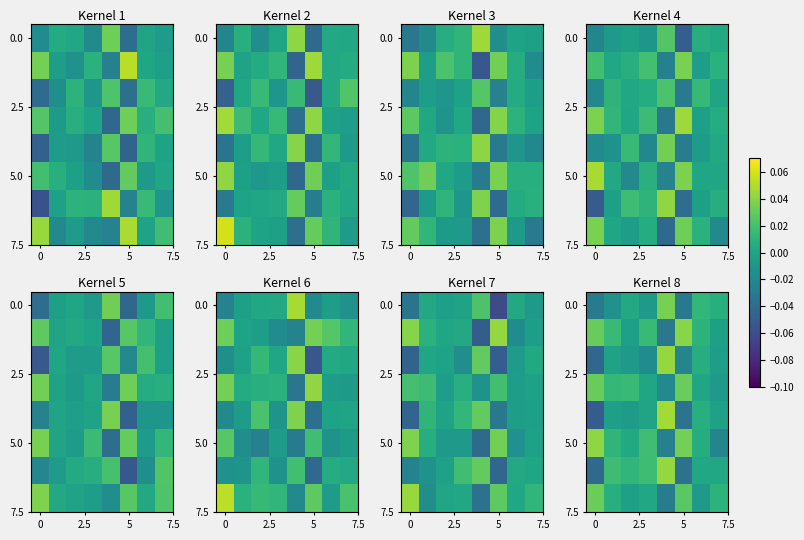

At which category is the sum across all series the highest?

4